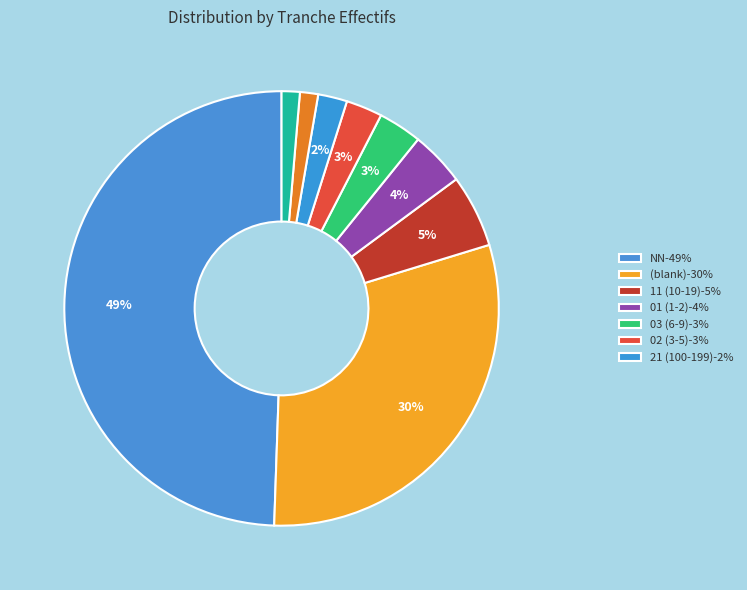

Count the number of slices in the pie.

9